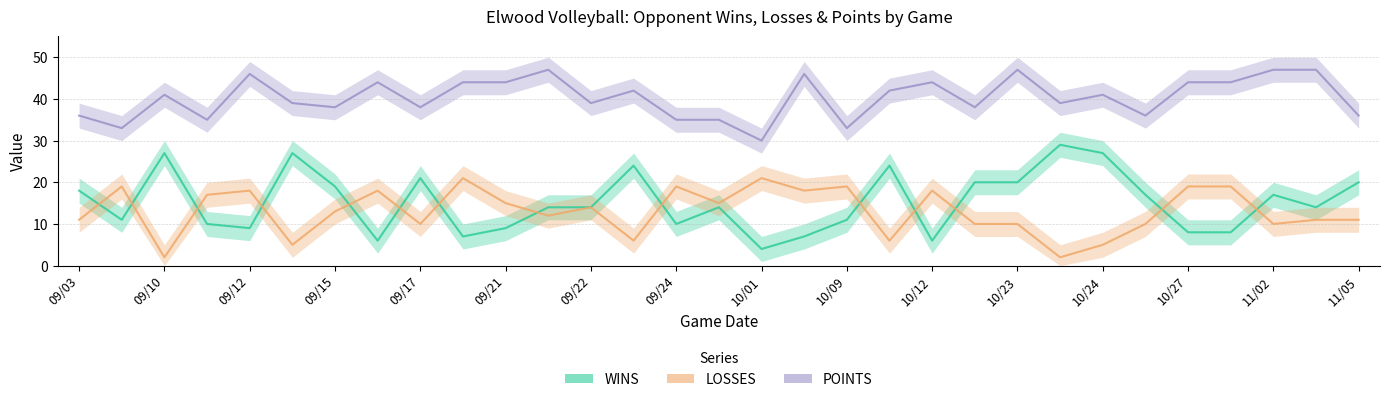

After their last crossing, which series has the higher values: LOSSES or WINS?

WINS